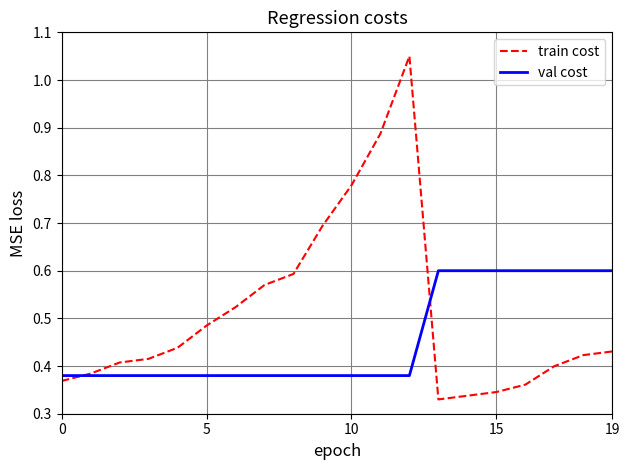

How many intersections are there between train cost and val cost?

2